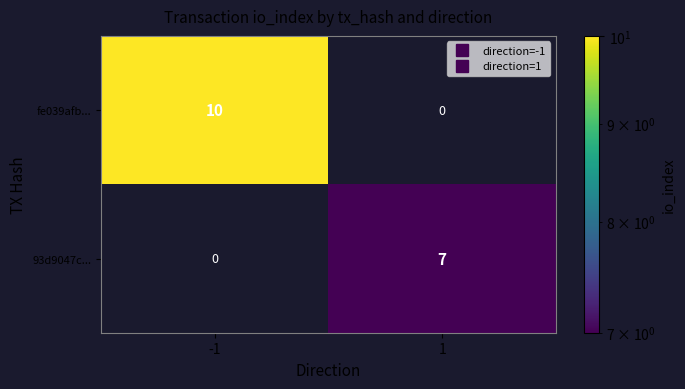

The value of fe039afb... at -1 is 3. True or false?

False